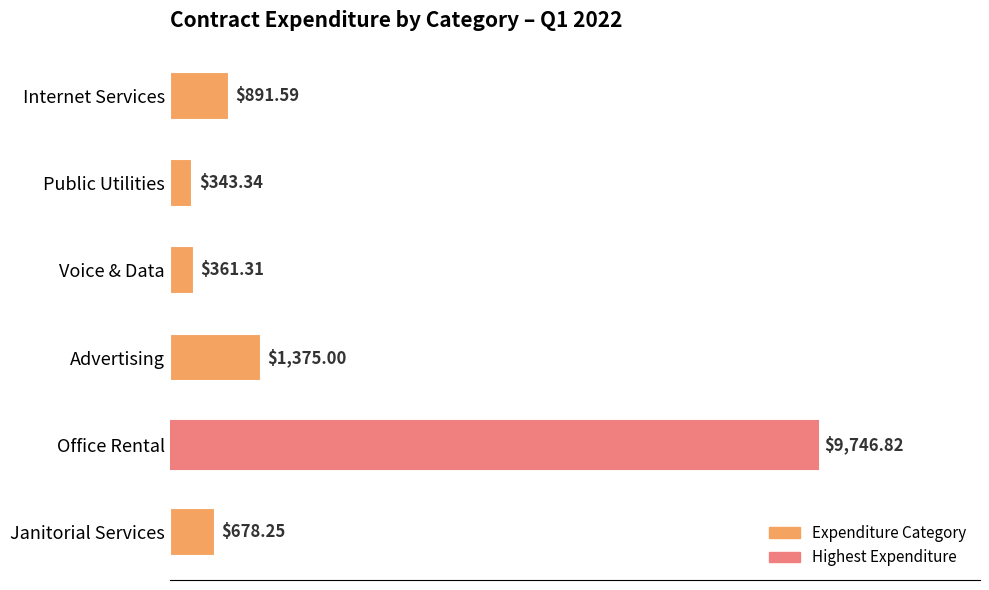

What is the sum of all values?

13396.3